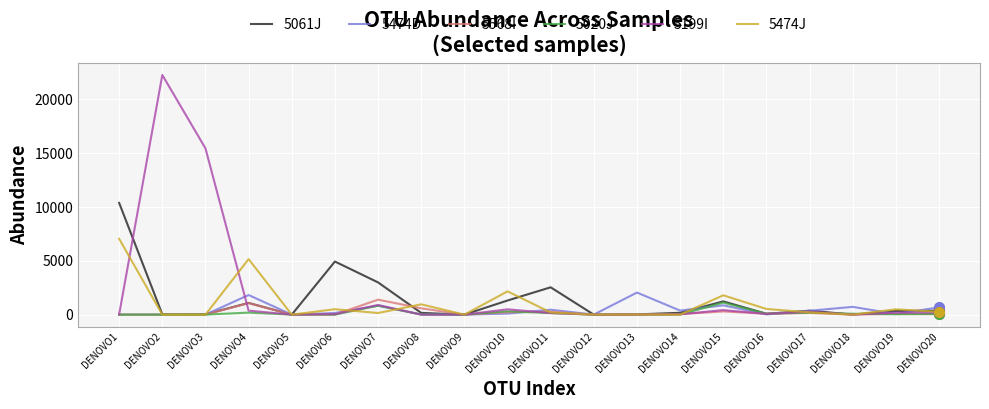

Which label corresponds to the largest value in the chart?

DENOVO2